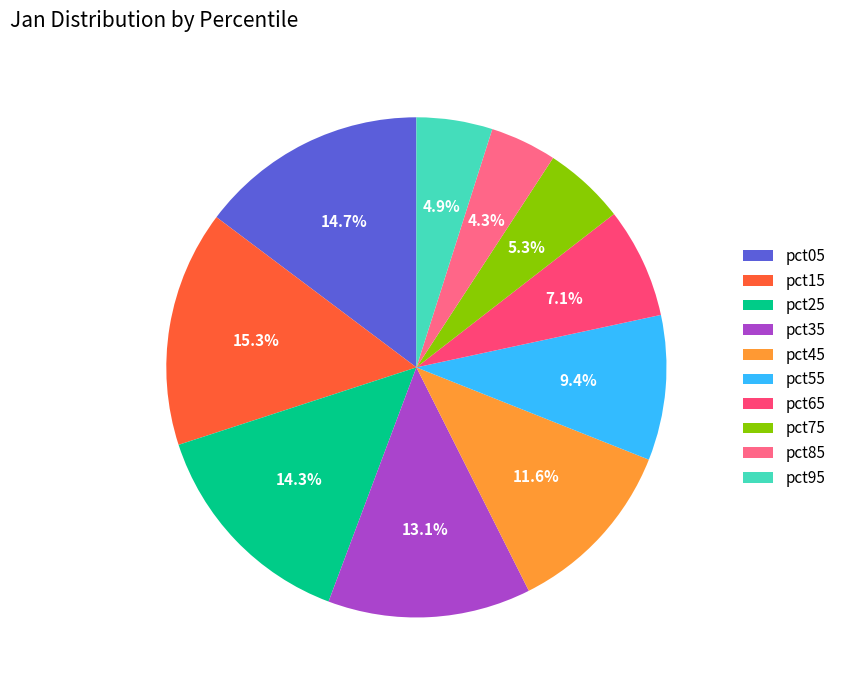

How many segments does this pie chart have?

10